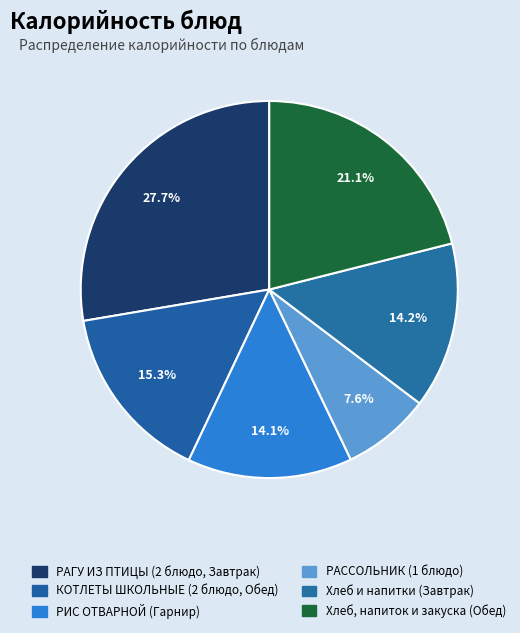

Which slice is the largest?

РАГУ ИЗ ПТИЦЫ (2 блюдо)